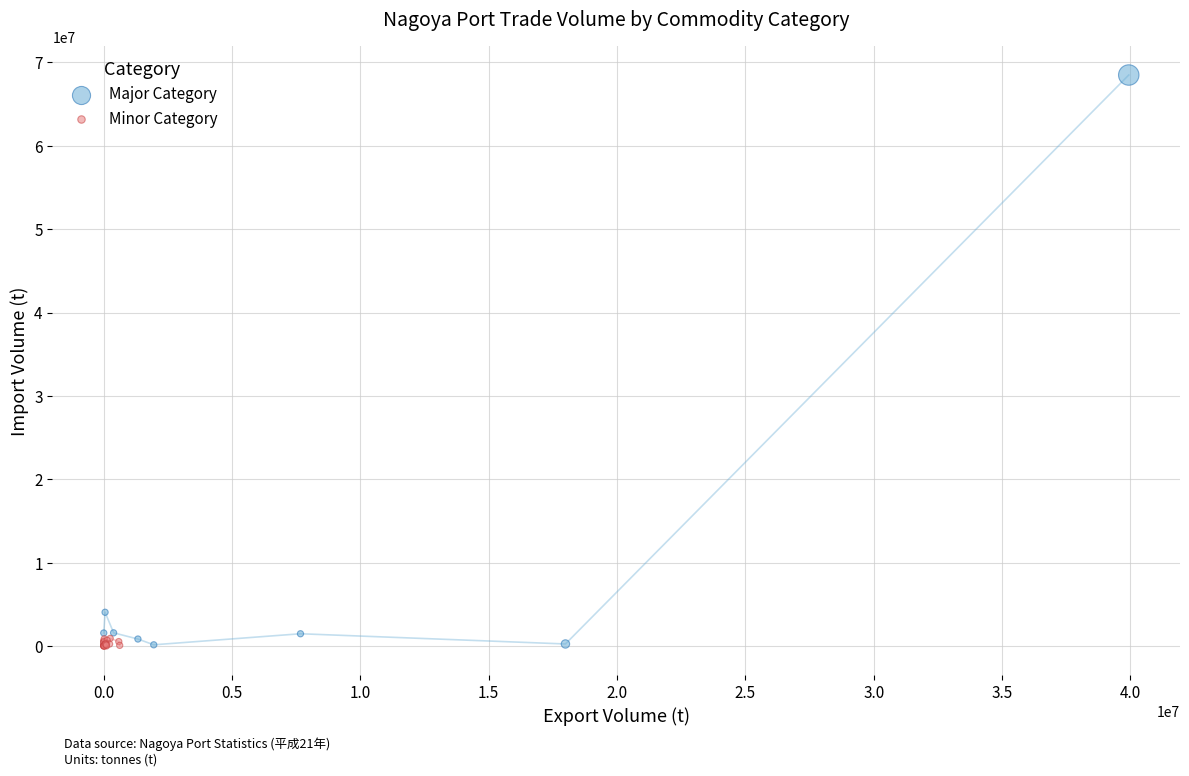

Which series contains the highest Y value?

Major Category